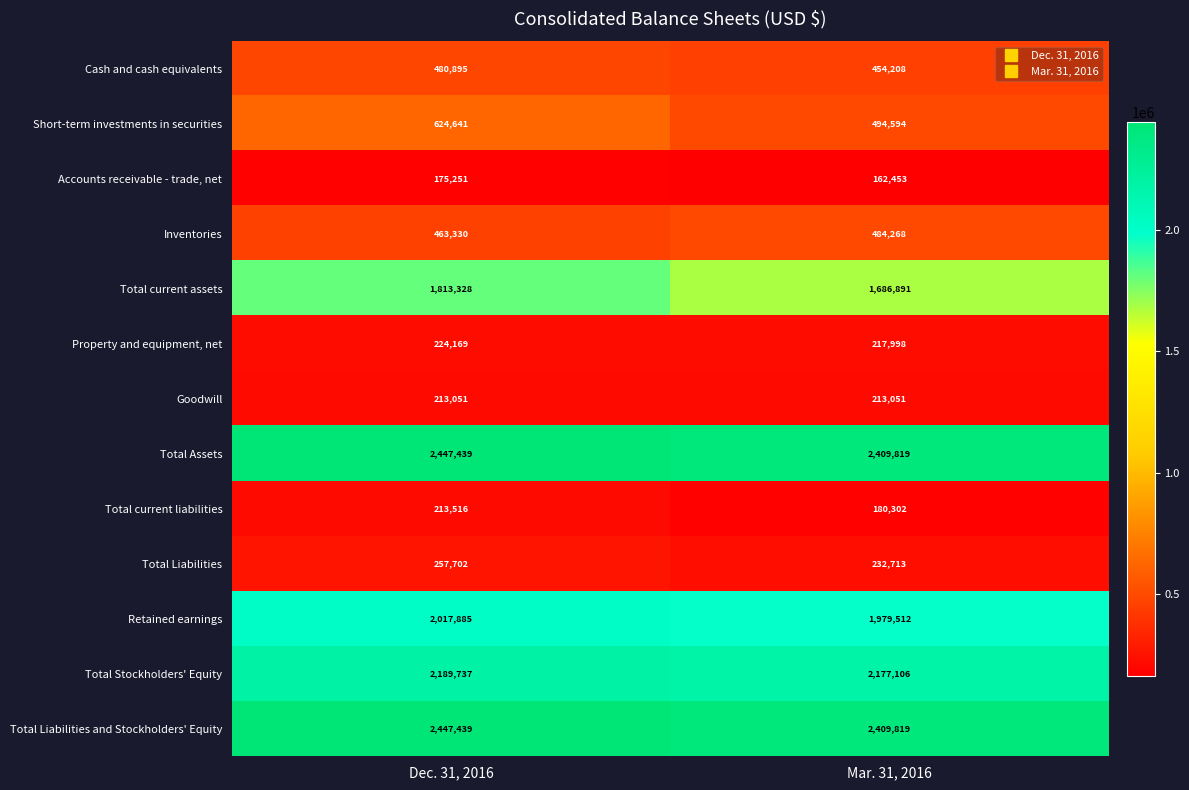

True or false: Inventories has a value of 311897 at Mar. 31, 2016.

False